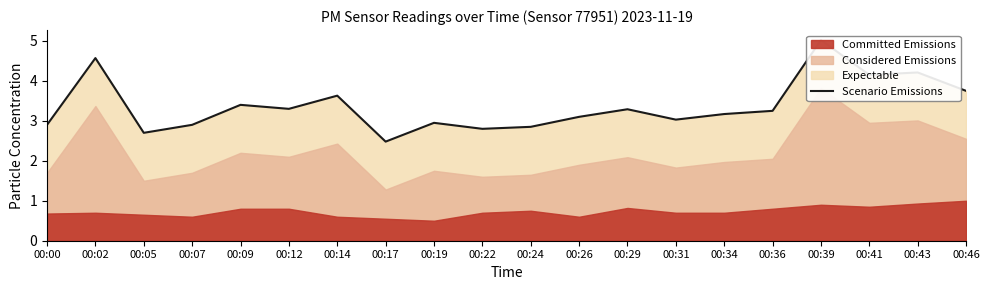

What is the approximate value at 00:19?

3.0